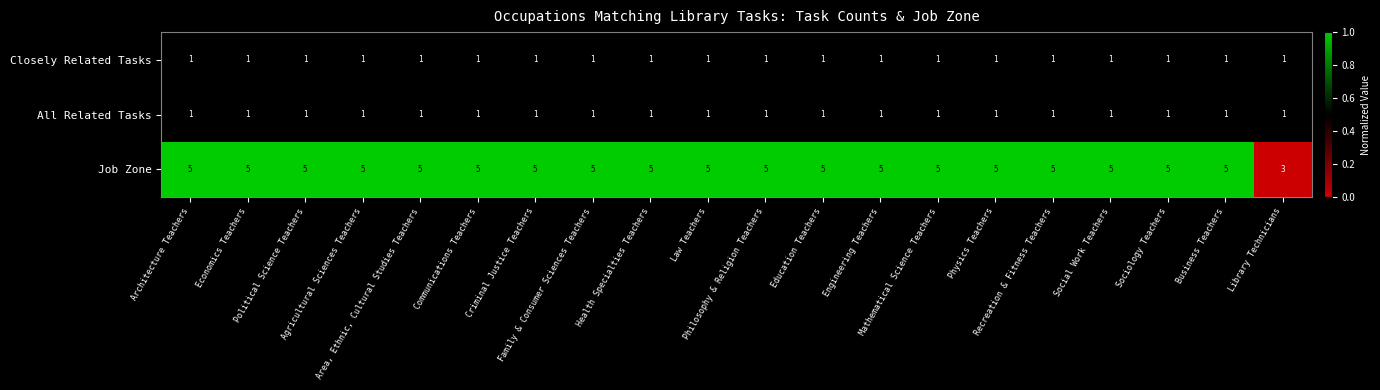

What is the average value of the Job Zone series?

5